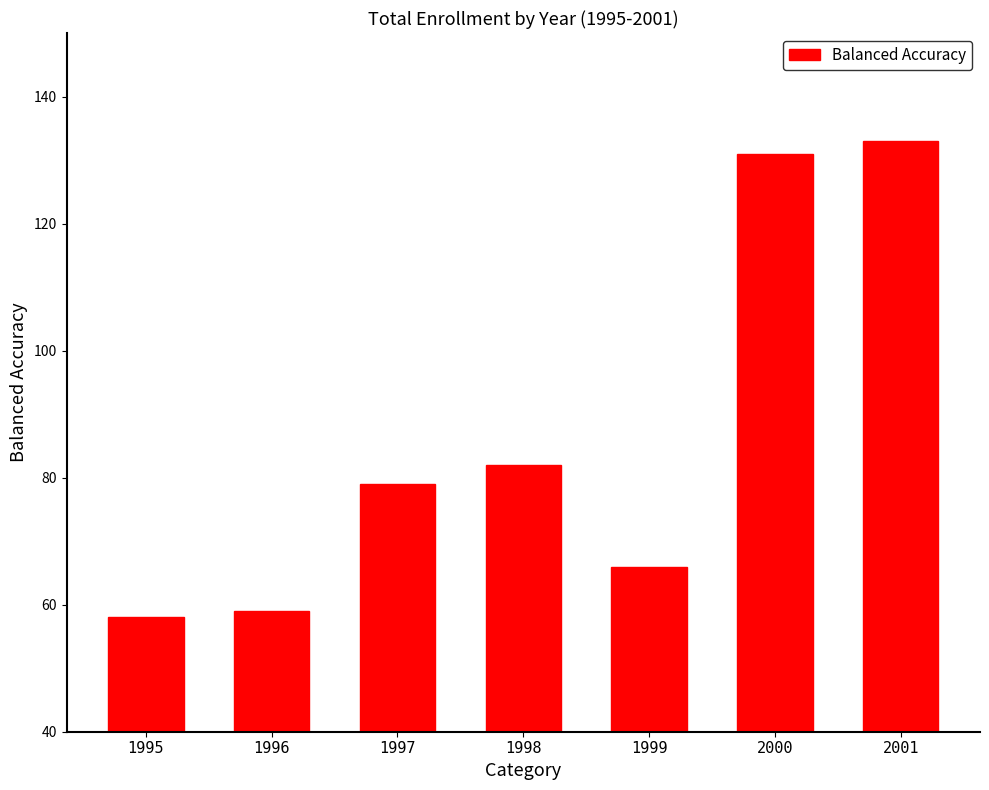

What is the maximum value shown in the chart?

133